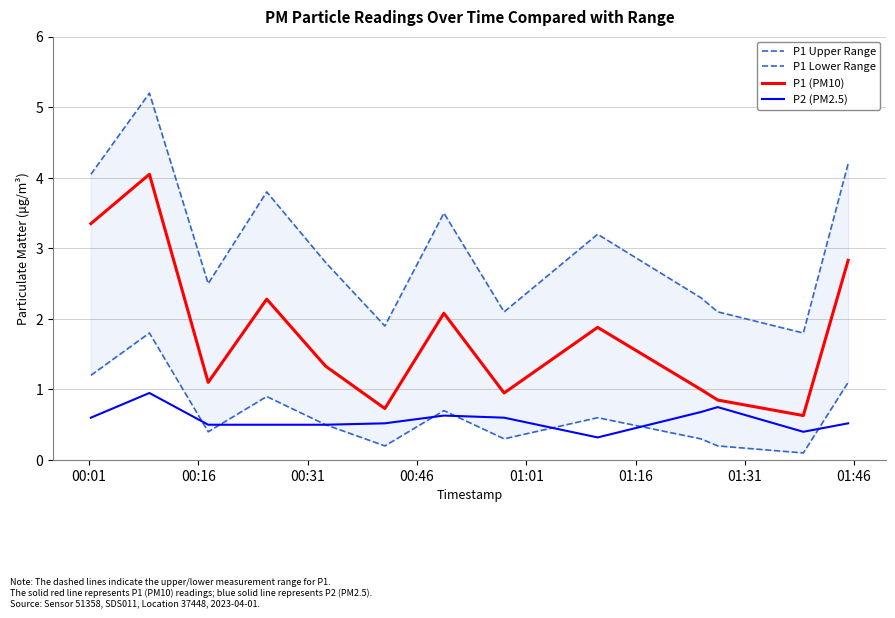

Which series has the largest total across all categories?

P1 Upper Range